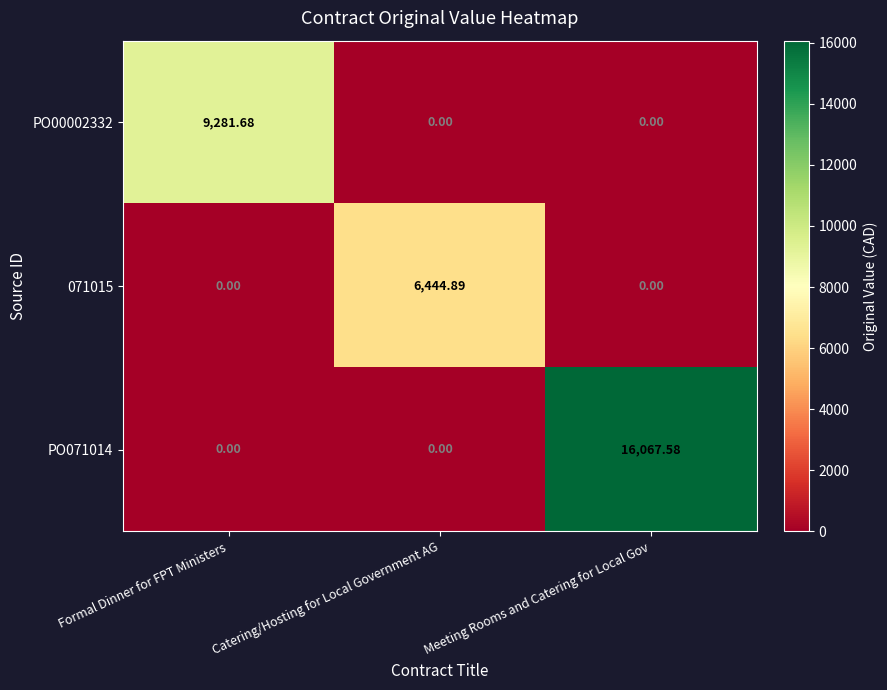

Which category has the highest value in the PO00002332 series?

Formal Dinner for FPT Ministers